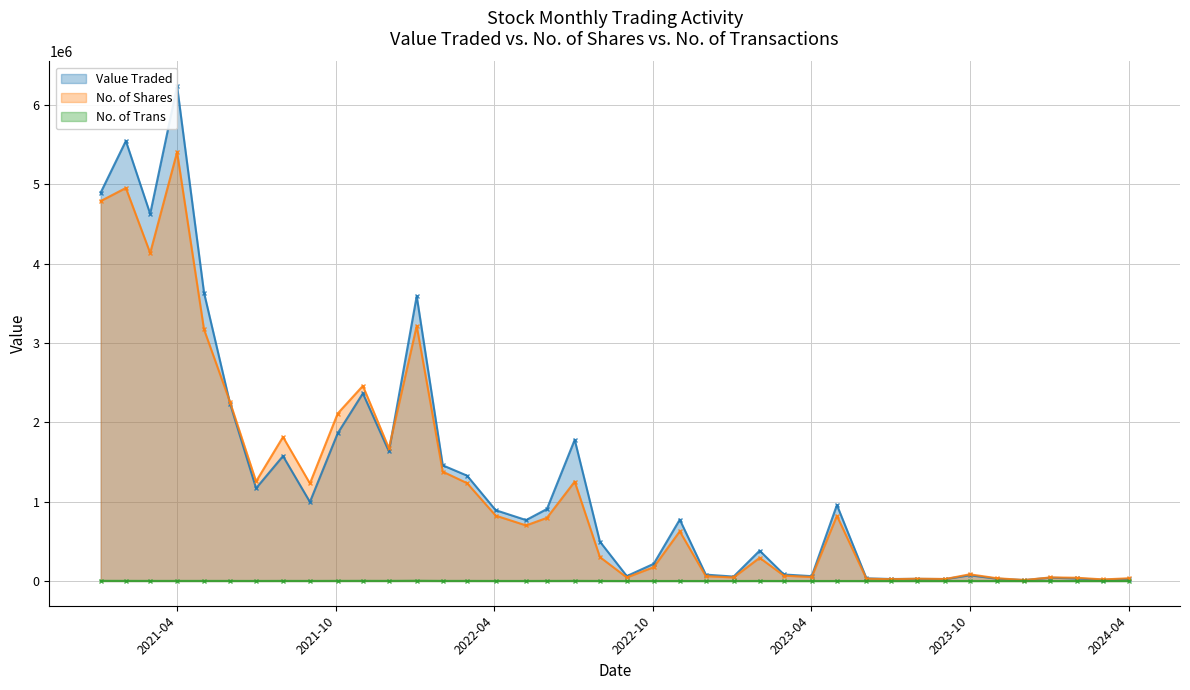

True or false: No. of Trans has more than 1 interior local peaks.

True